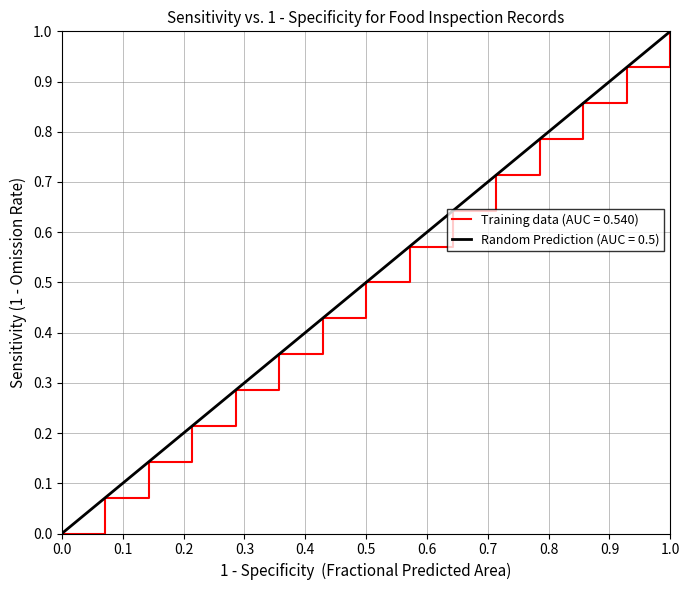

Which category has the highest value in the Training data (AUC = 0.540) series?

1.0